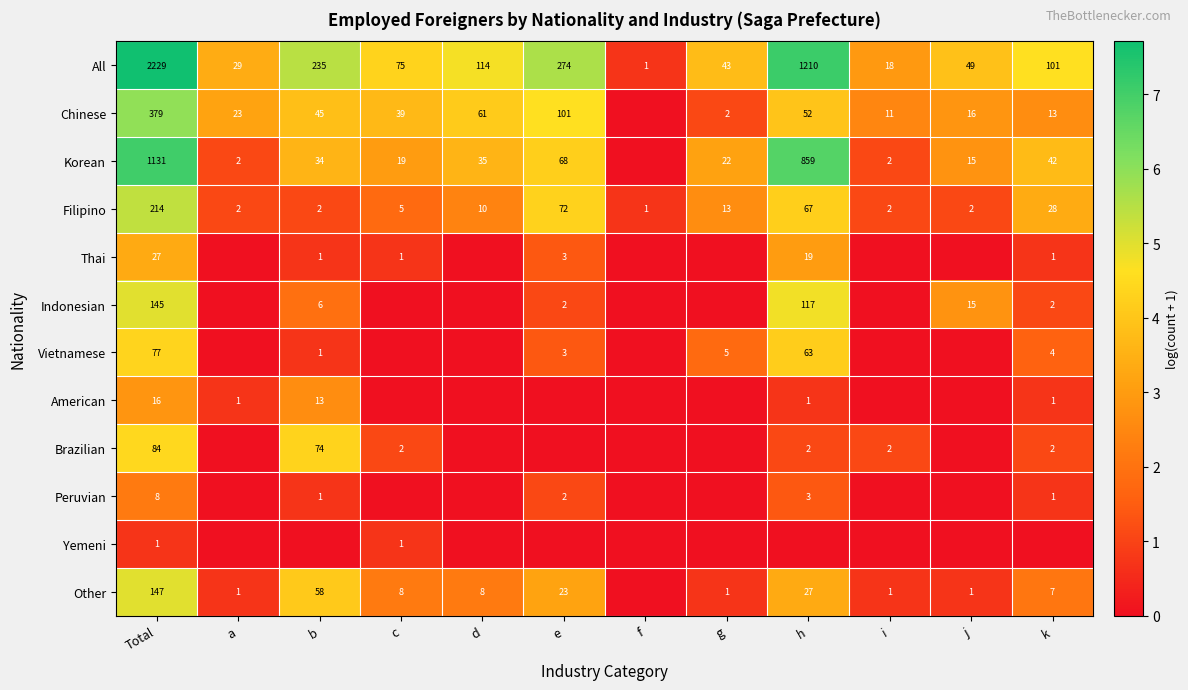

Which has a higher value, Total or a?

Total